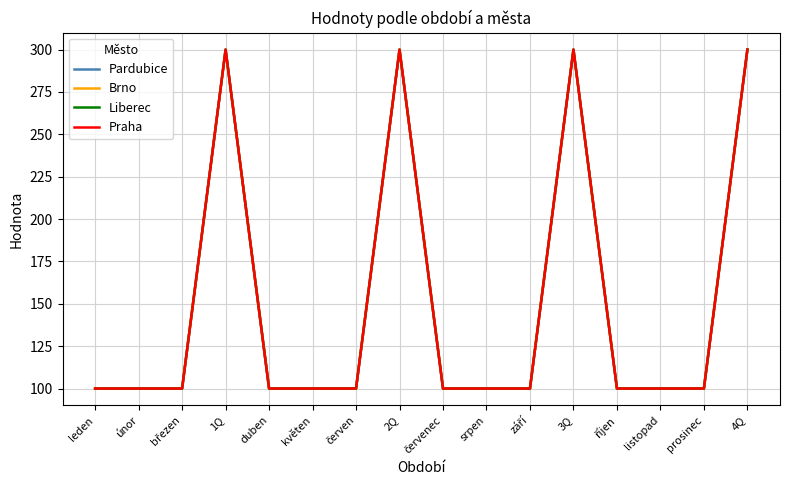

Does the chart have visible grid lines?

Yes